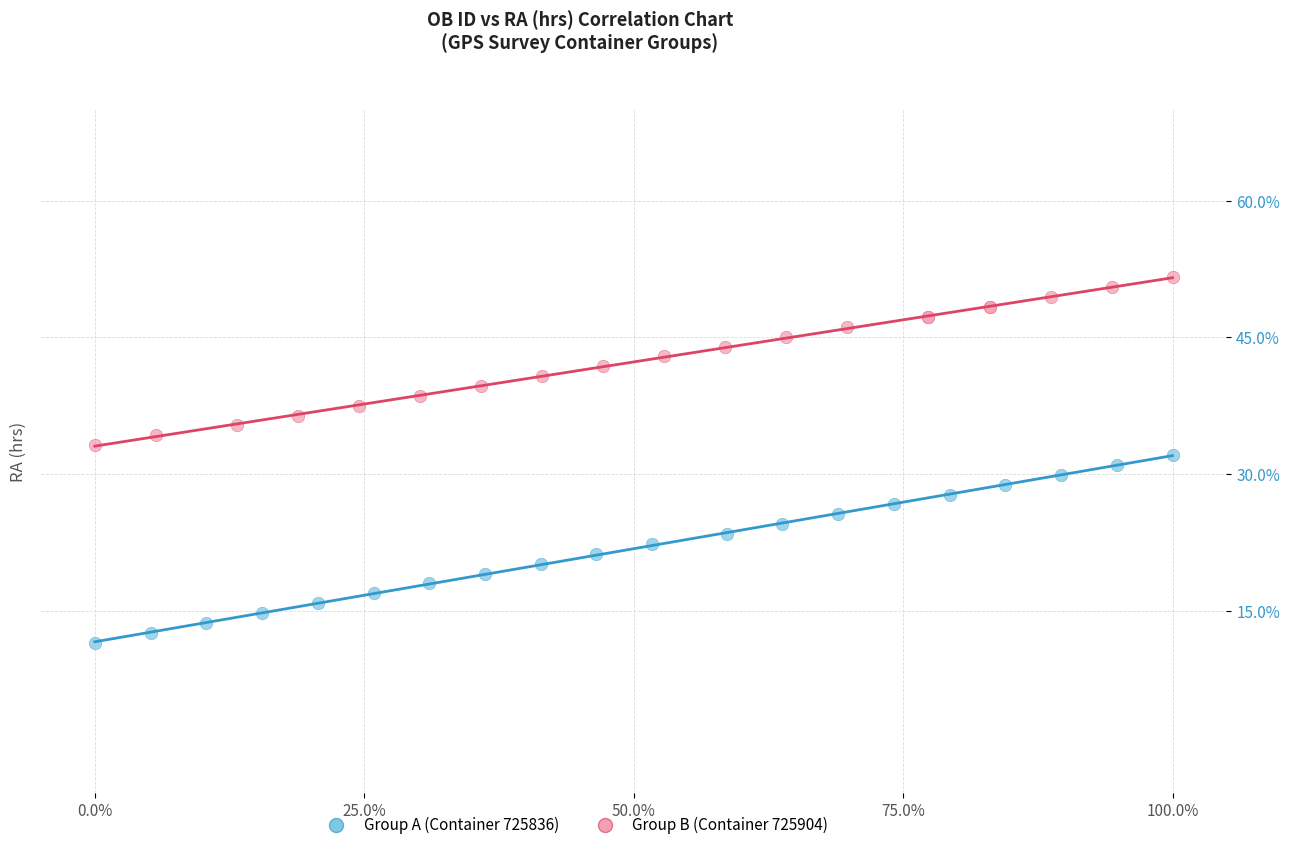

Which series contains the highest Y value?

Group B (Container 725904)